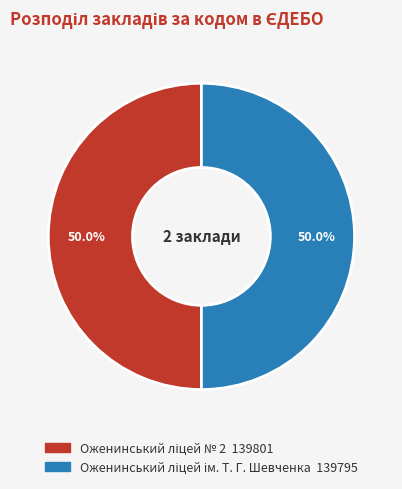

What is the smallest slice in the pie chart?

Оженинський ліцей ім. Т. Г. Шевченка